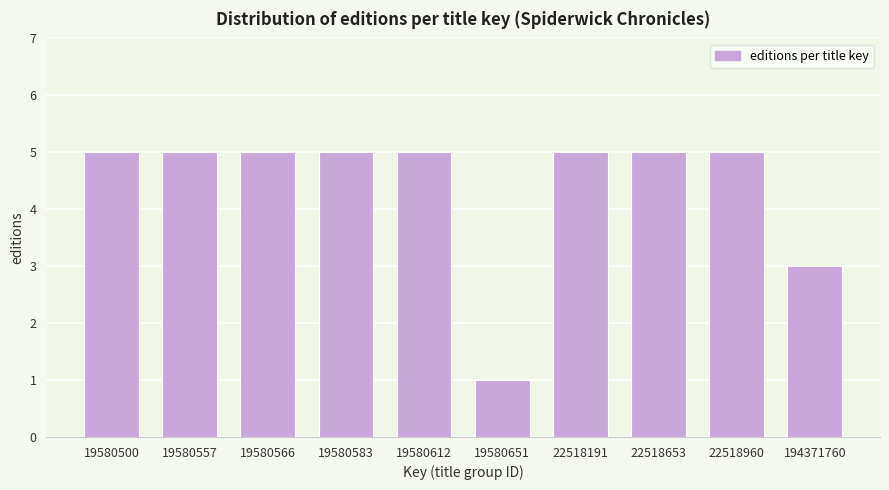

Reading left to right, extract all data points from this chart.

5	5	5	5	5	1	5	5	5	3